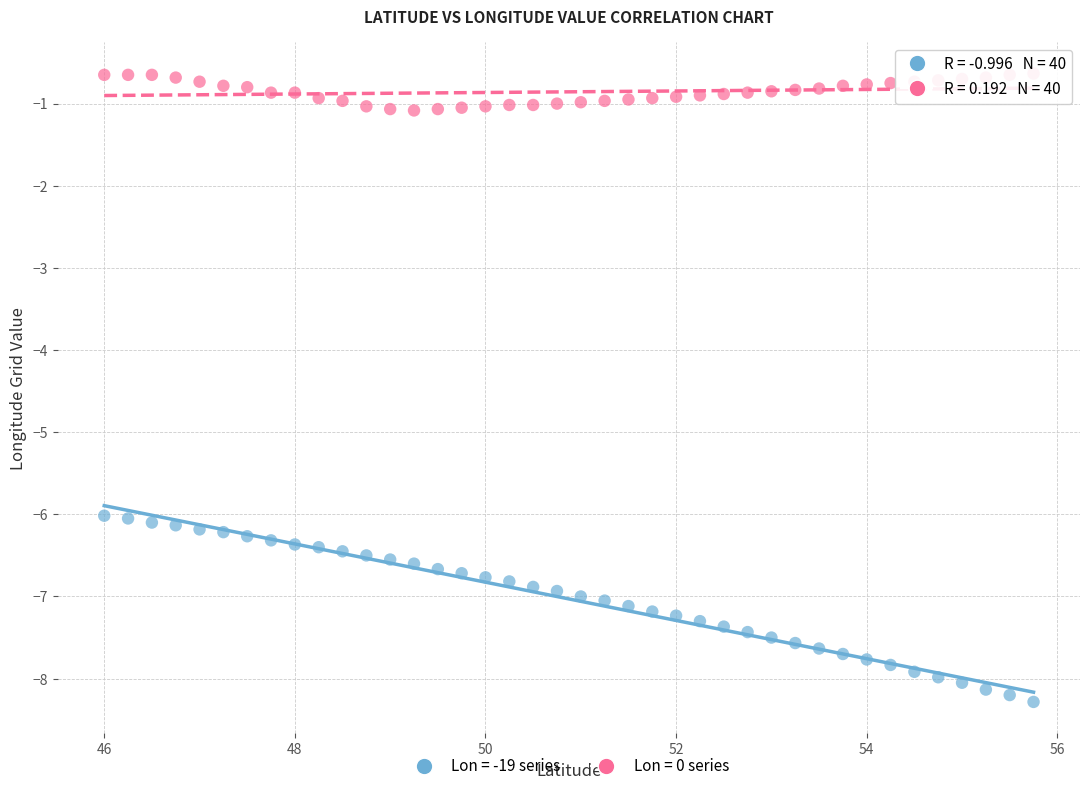

Which series contains the highest Y value?

Lon = 0 series